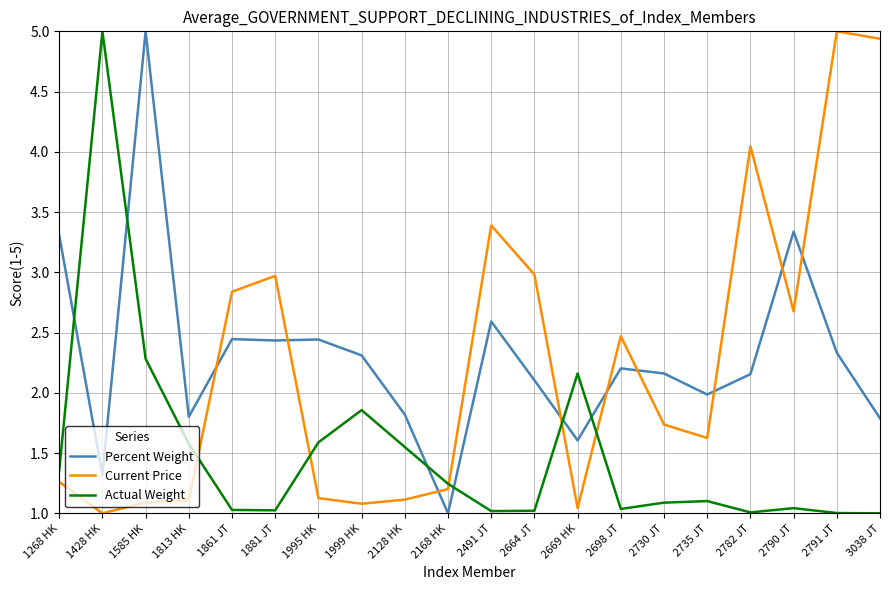

The value of Current Price at 1861 JT is 4.2. True or false?

False